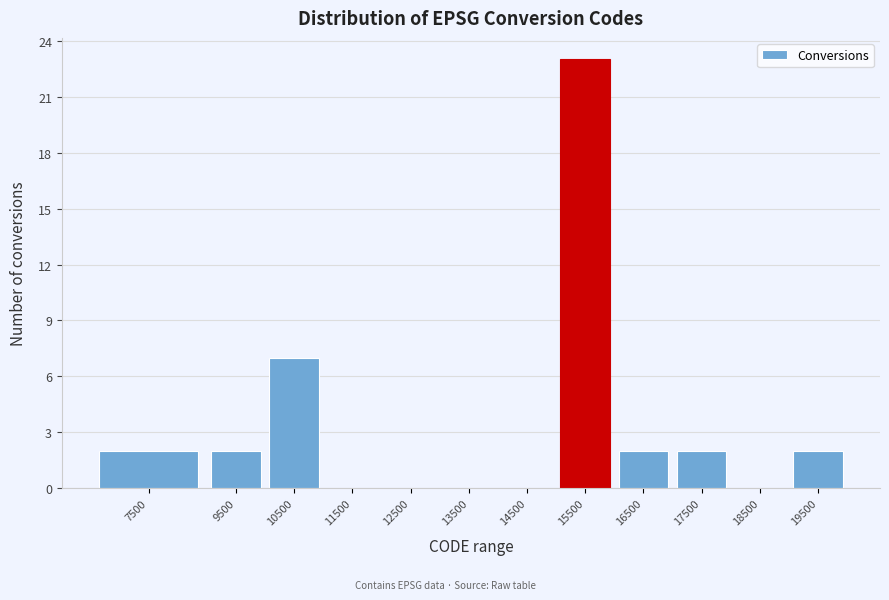

Reading left to right, what are all the values shown in this chart?

7500=2	9500=2	10500=7	11500=0	12500=0	13500=0	14500=0	15500=23	16500=2	17500=2	18500=0	19500=2